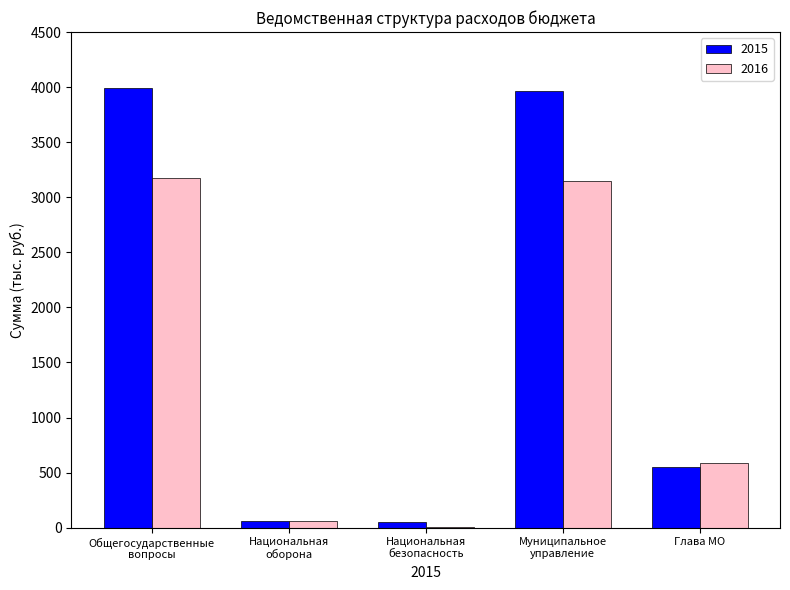

What is the highest value of the 2015 series?

3990.6